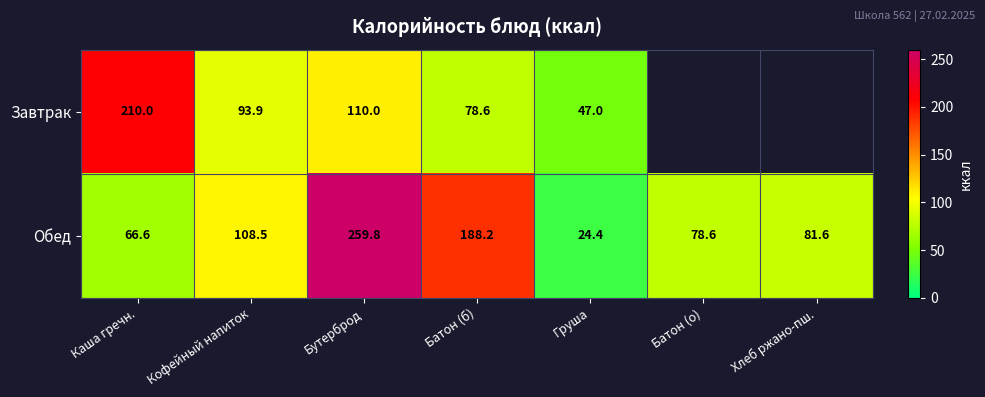

Which series changed the most between Каша гречн. and Кофейный напиток?

Завтрак